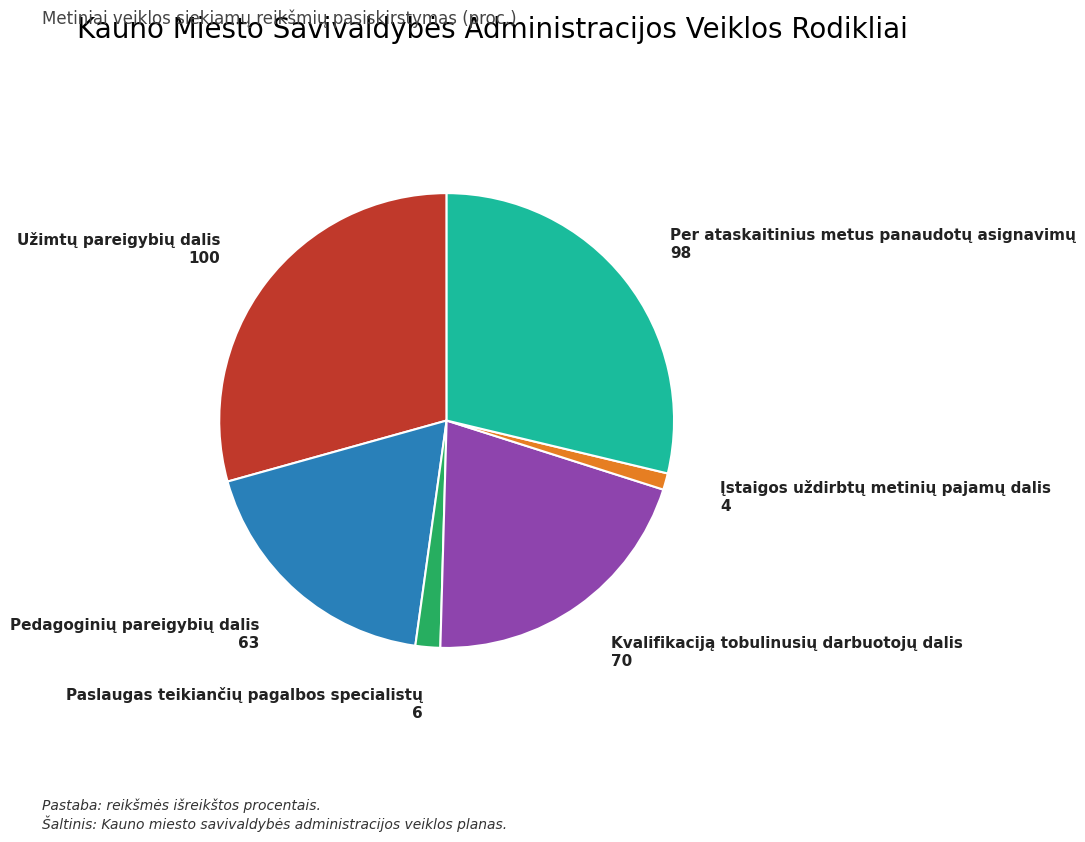

How many segments does this pie chart have?

6